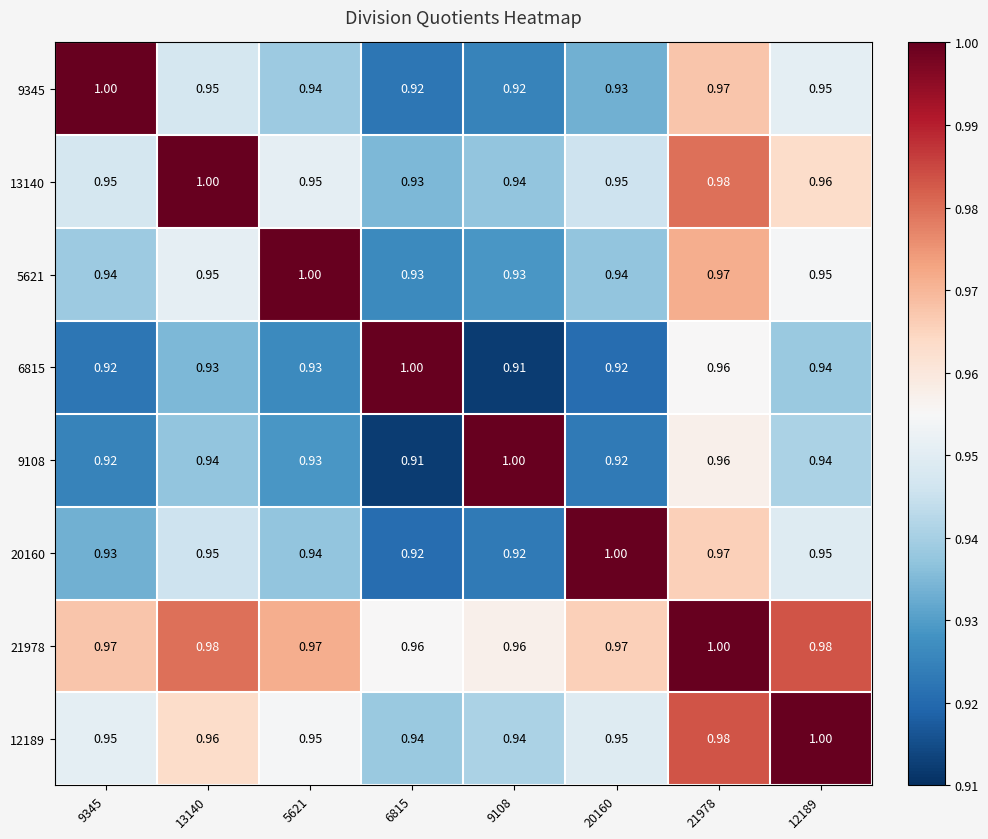

Is the value of 21978 at 20160 greater than the value of 6815 at 5621?

Yes